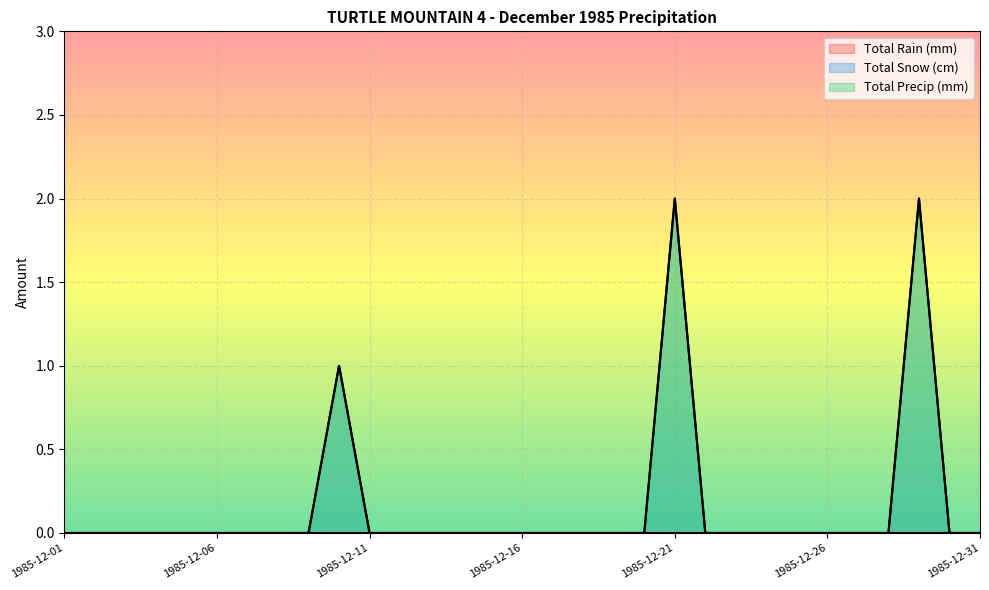

How many values in Total Precip (mm) are above zero?

3